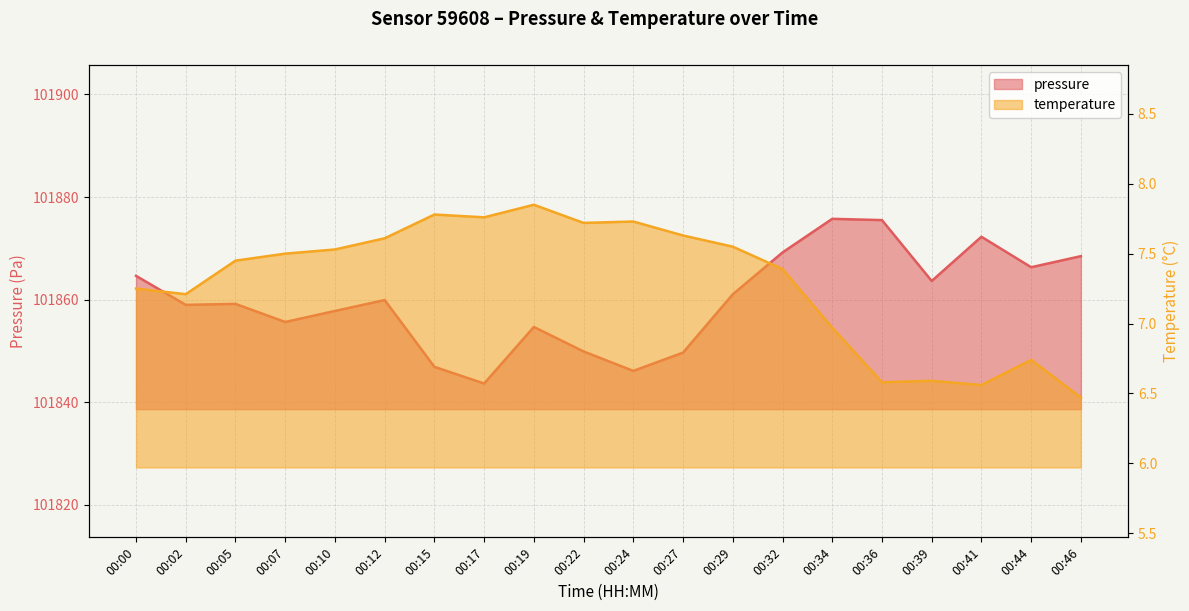

At which label is pressure closest to 101859?

00:02